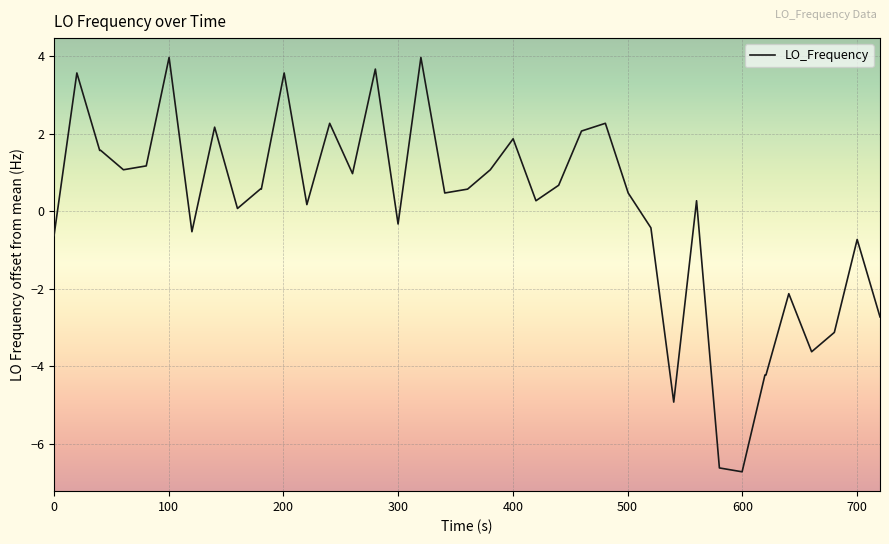

What is the smallest value displayed?

-6.7